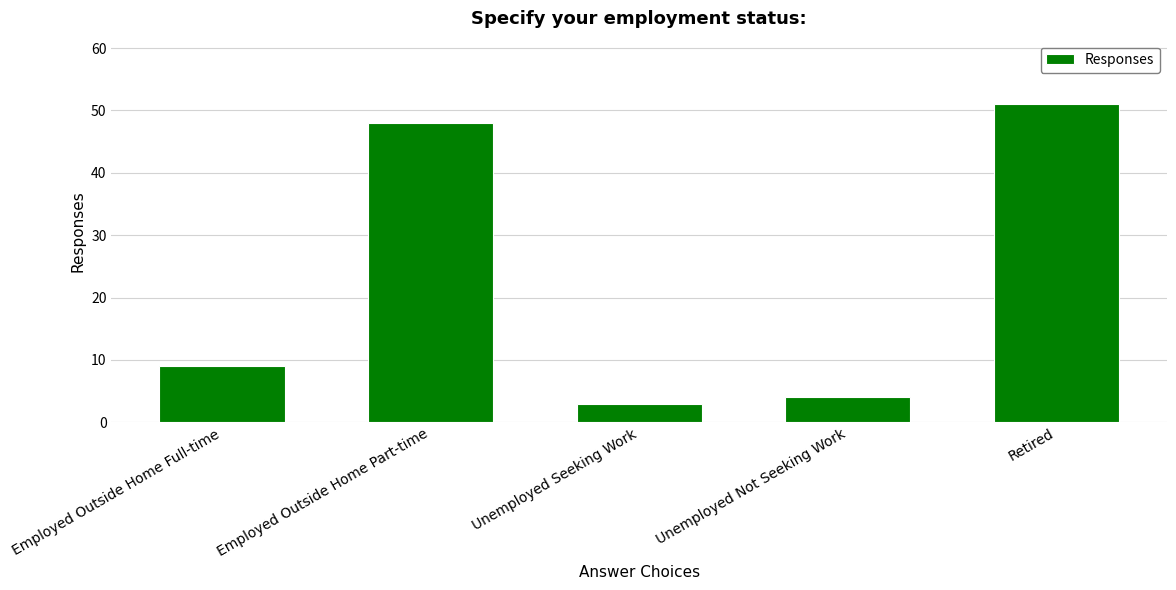

Reading right to left, extract all data points from this chart.

51	4	3	48	9